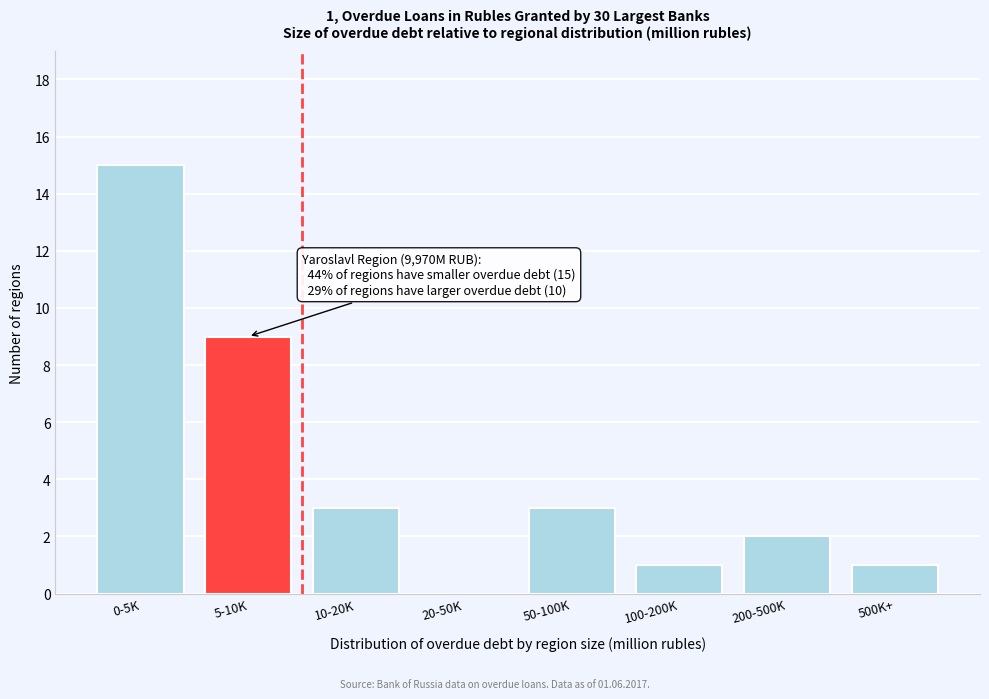

Reading left to right, transcribe all the data shown in this chart.

0-5K=15	5-10K=9	10-20K=3	20-50K=0	50-100K=3	100-200K=1	200-500K=2	500K+=1